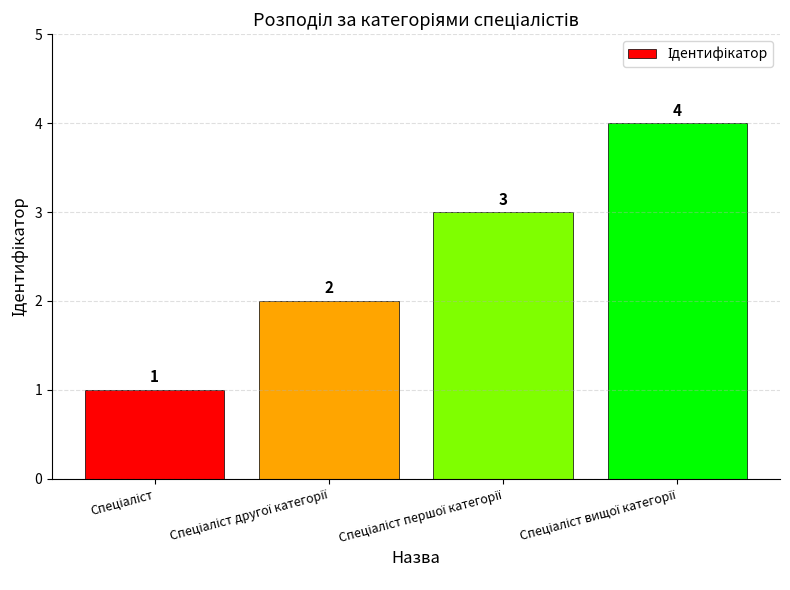

What is the maximum value shown in the chart?

4